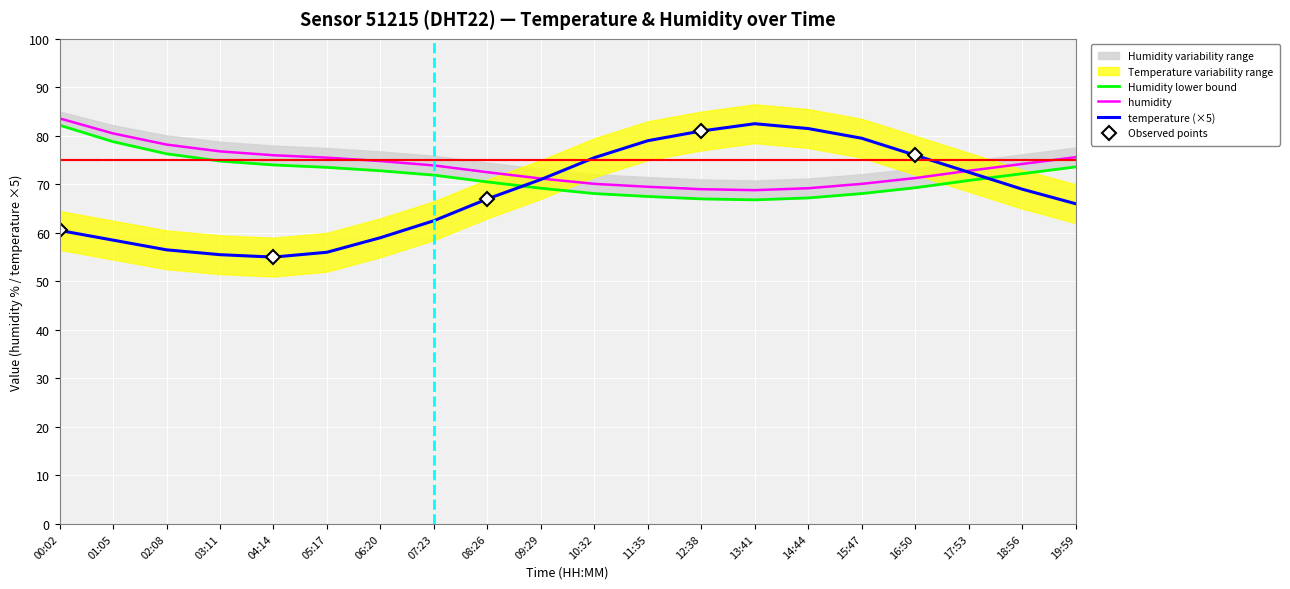

What is the difference between the humidity_upper values at 06:20 and 19:59?

0.8